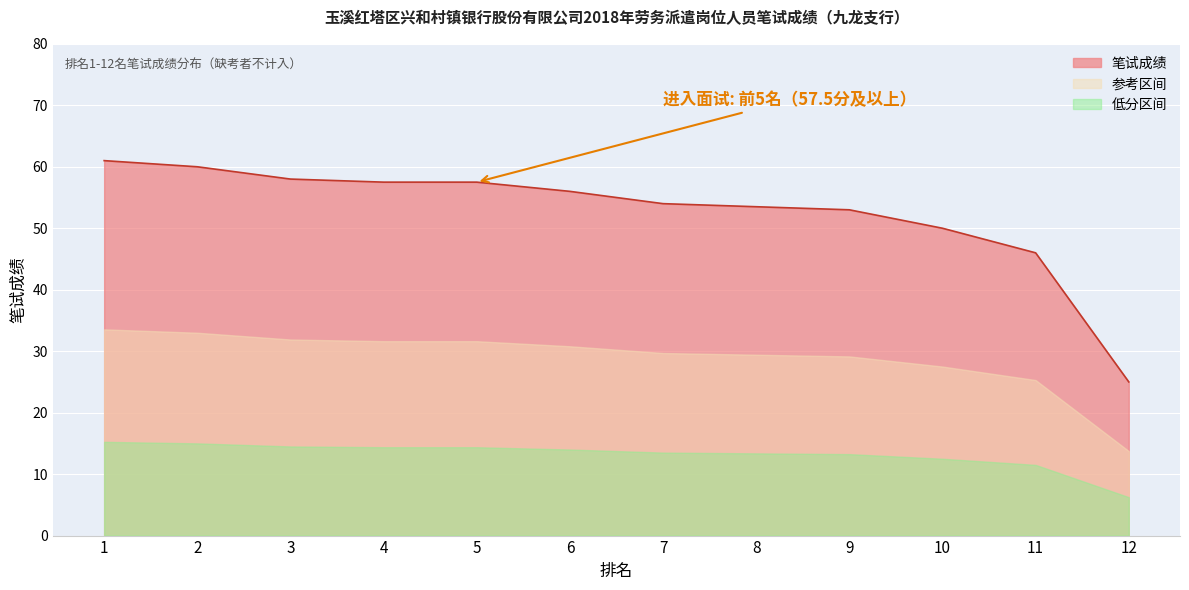

Where is the data nearest to the value 43?

11